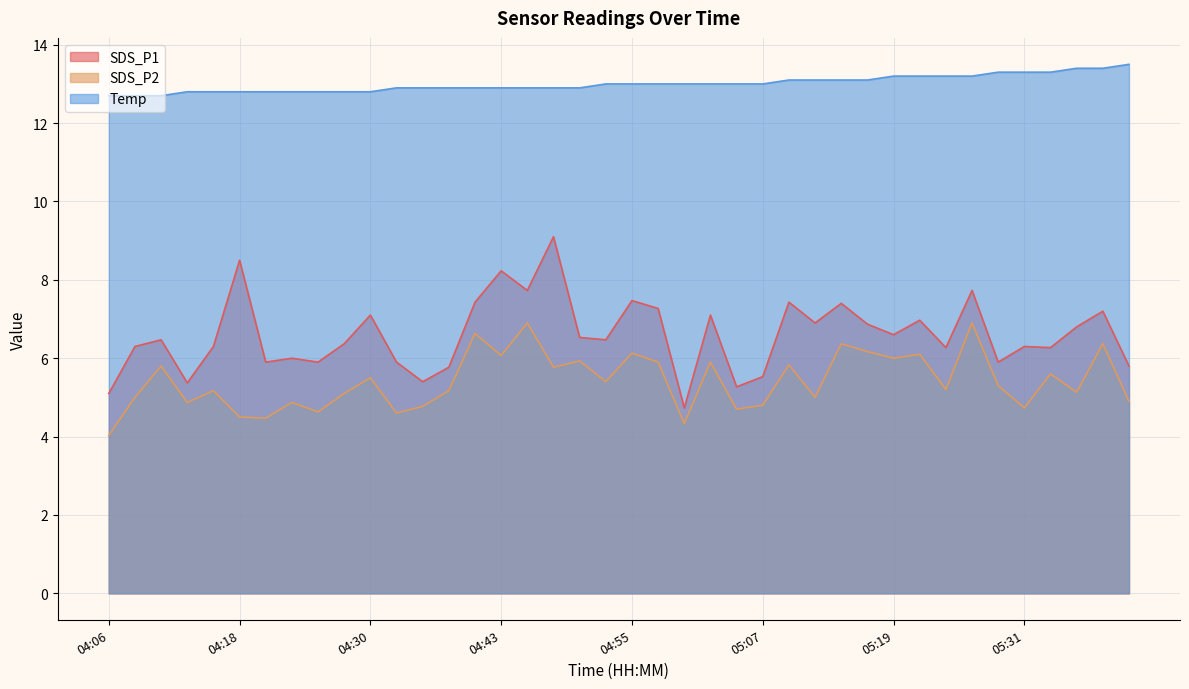

The value of SDS_P1 at 04:28 is 2.2. True or false?

False